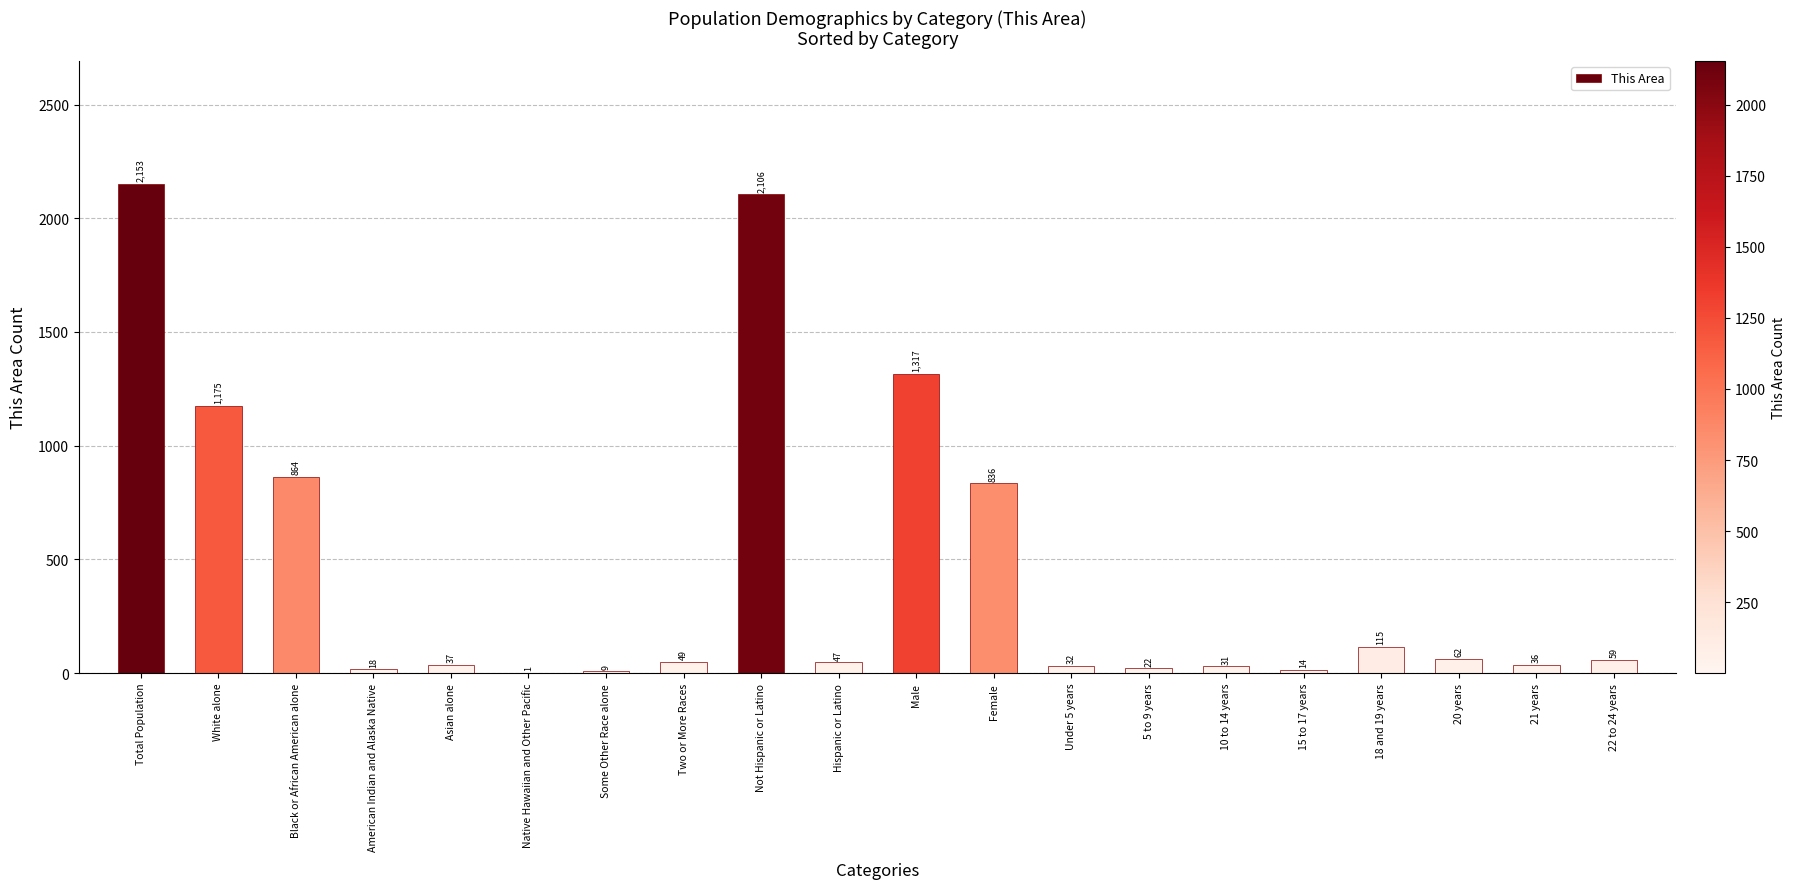

The chart shows a value of 22 at 5 to 9 years. True or false?

True